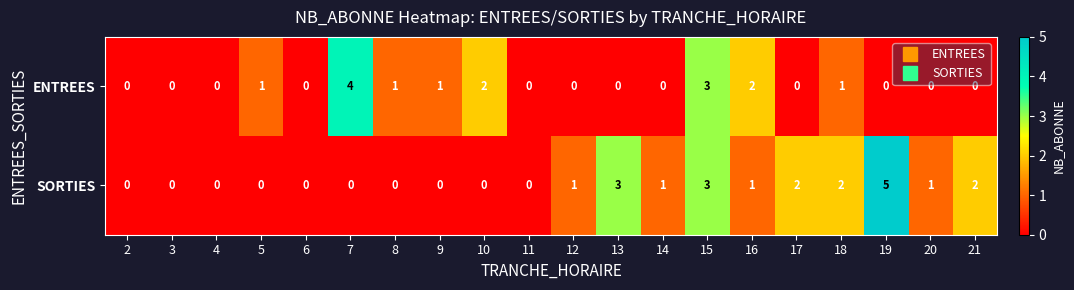

What is the maximum value for ENTREES?

4